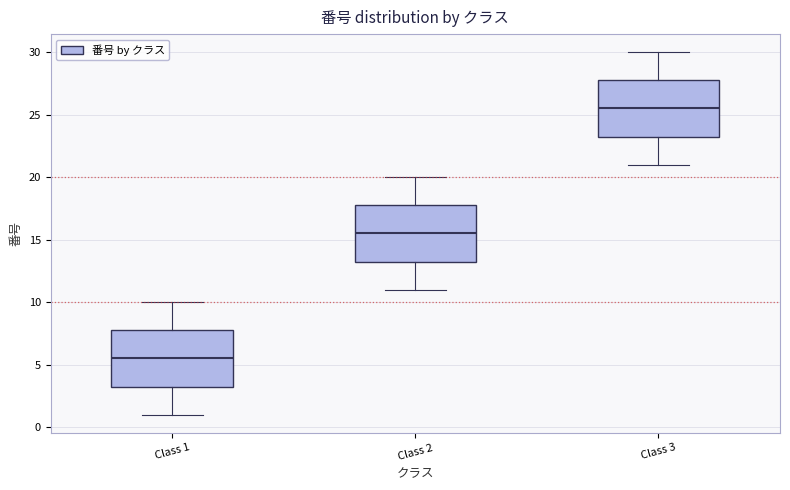

Which box has the highest median line?

Class 3